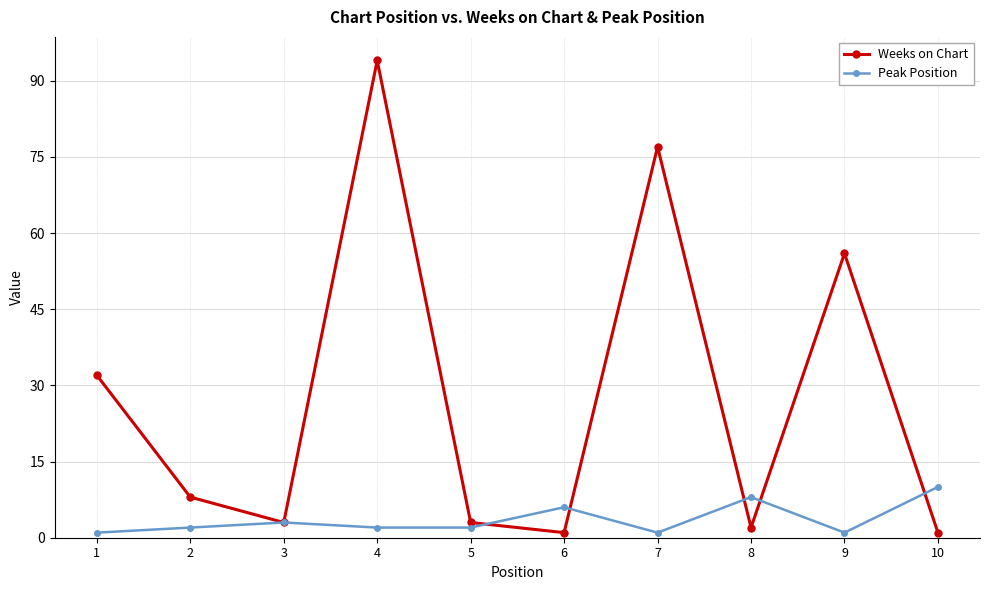

Between 7 and 9, which series saw the biggest shift?

Weeks on Chart